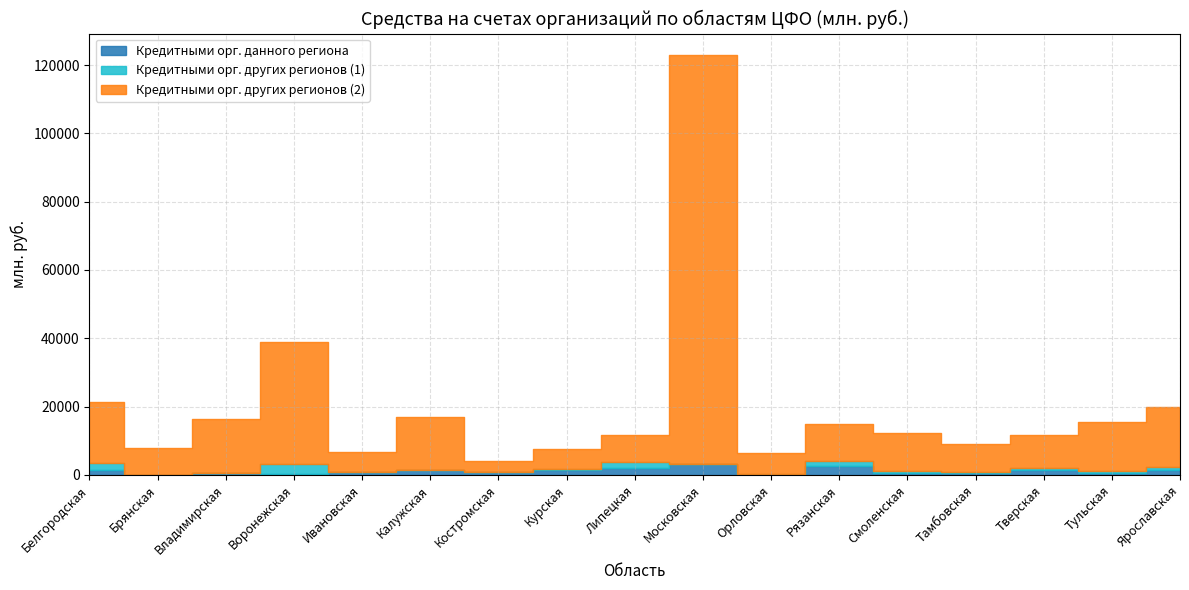

How many times do Кредитными орг. данного региона and Кредитными орг. других регионов (1) cross each other?

8